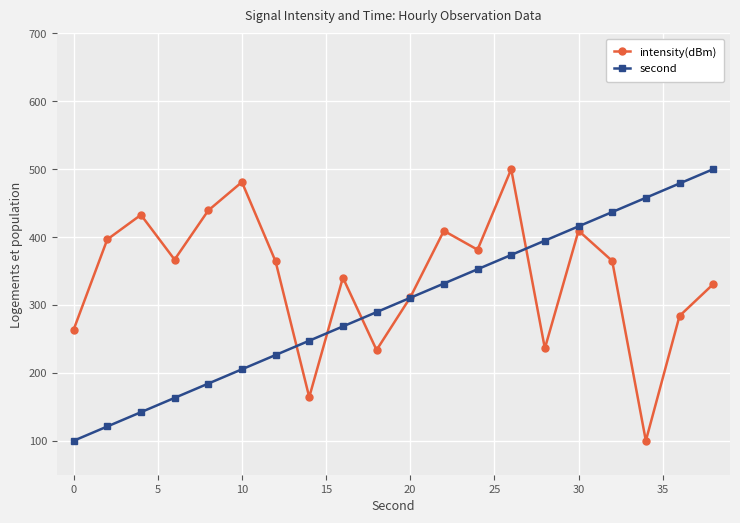

Rank the series by their average value, from lowest to highest.

second, intensity(dBm)